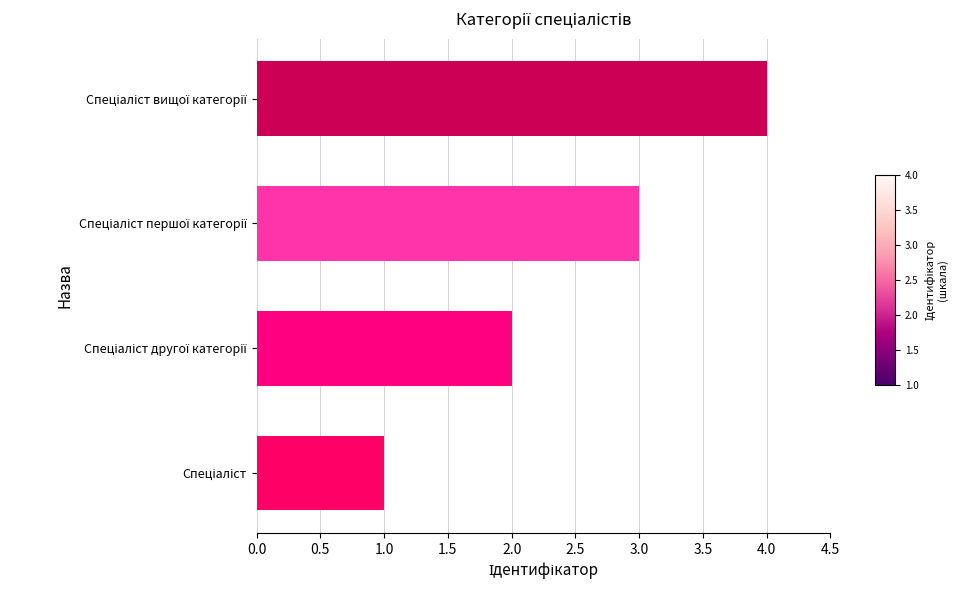

What is the difference between the second highest and minimum values?

2